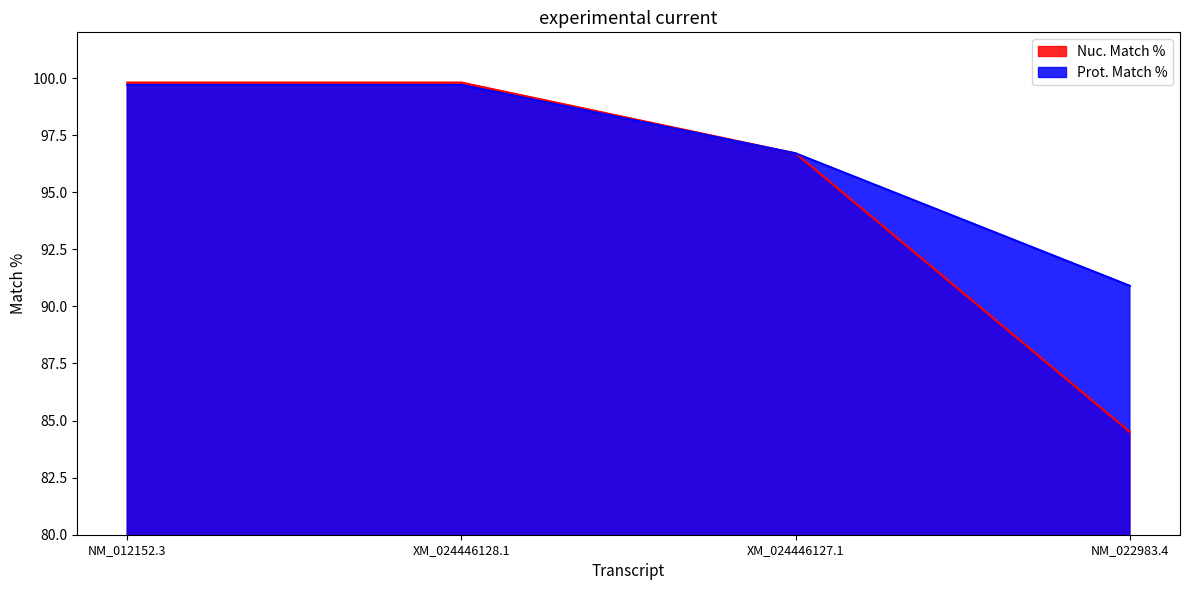

Is the value of Nuc. Match % at XM_024446127.1 greater than the value of Prot. Match % at XM_024446128.1?

No